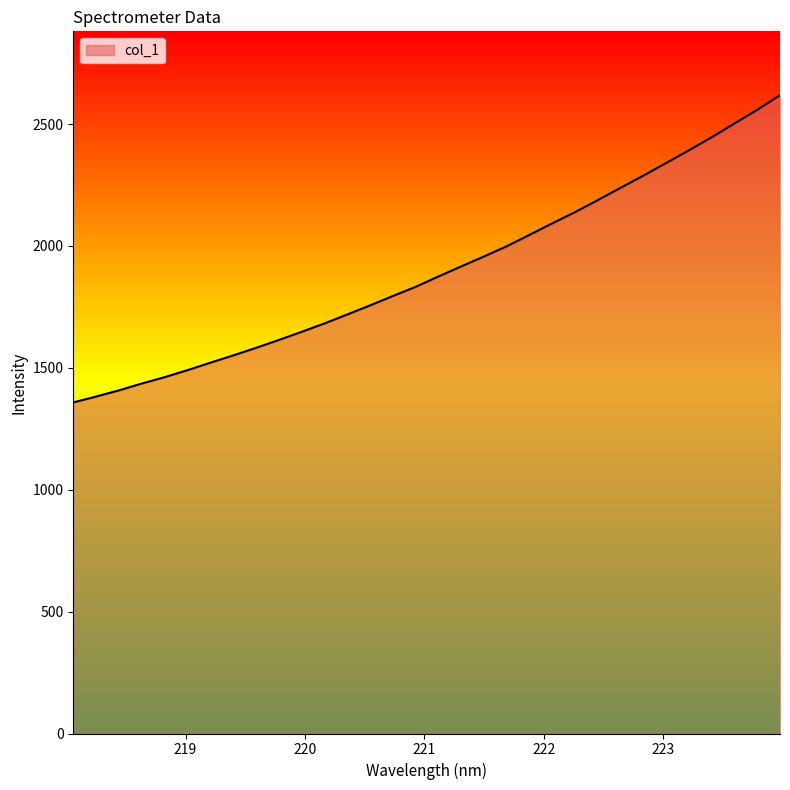

Does the chart have visible grid lines?

No